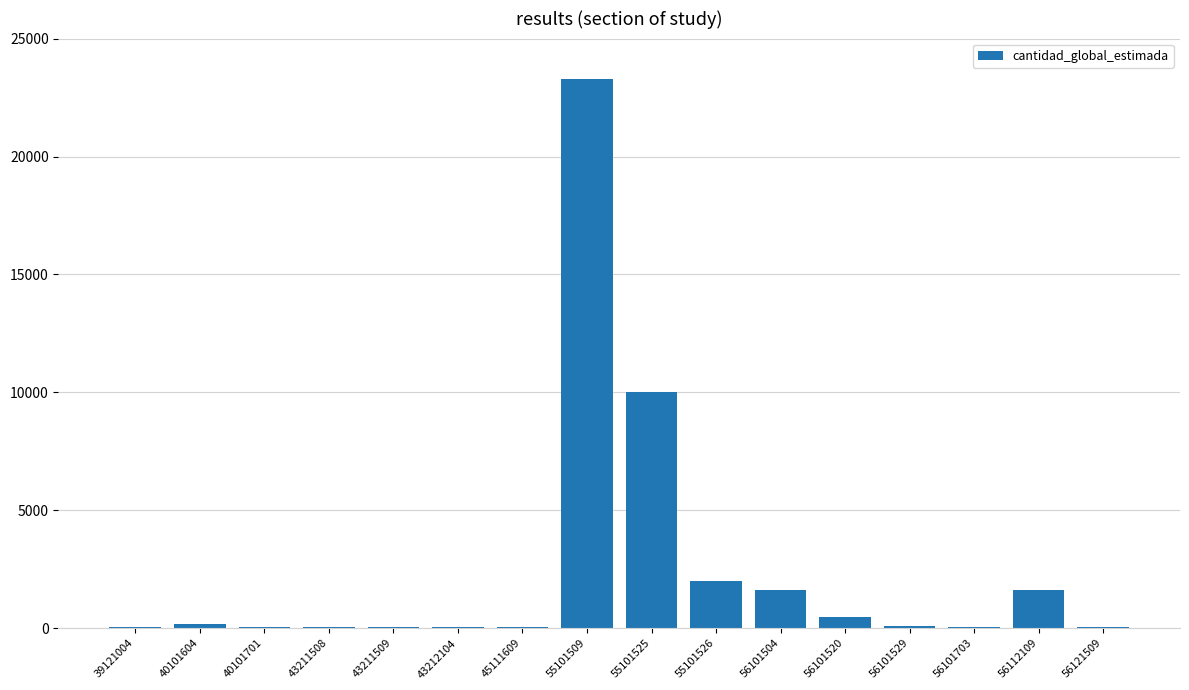

True or false: the data shows 40 at 43211508.

True